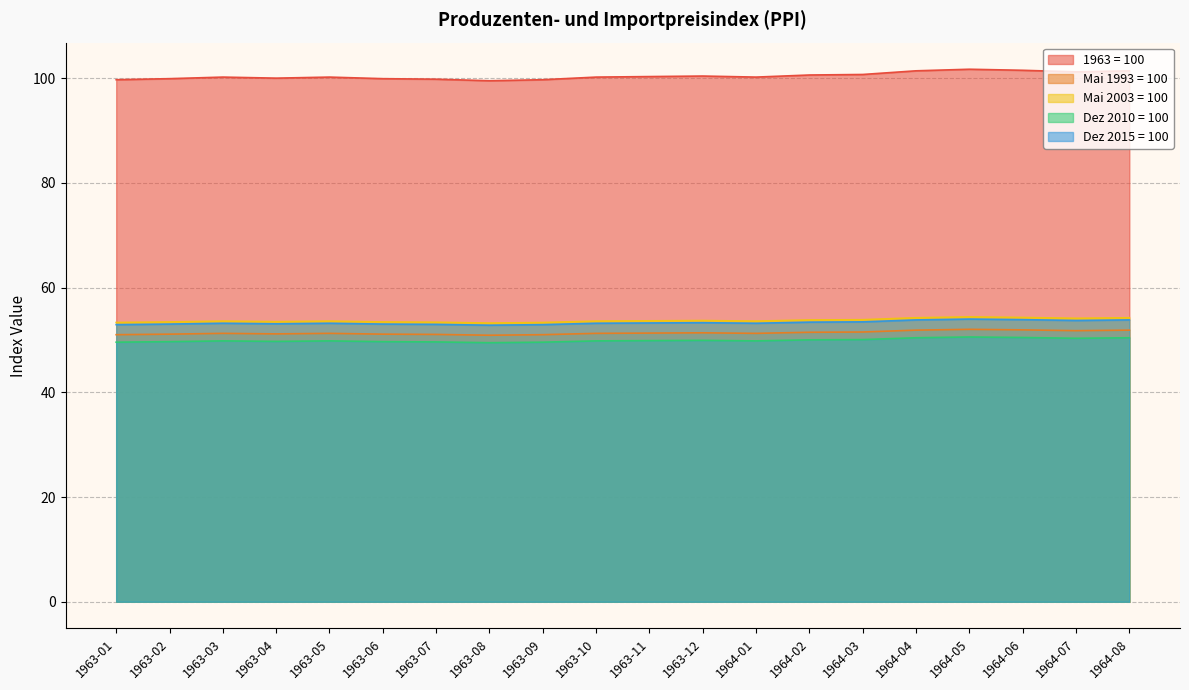

What is the difference between the highest and lowest values at 1964-05?

51.1